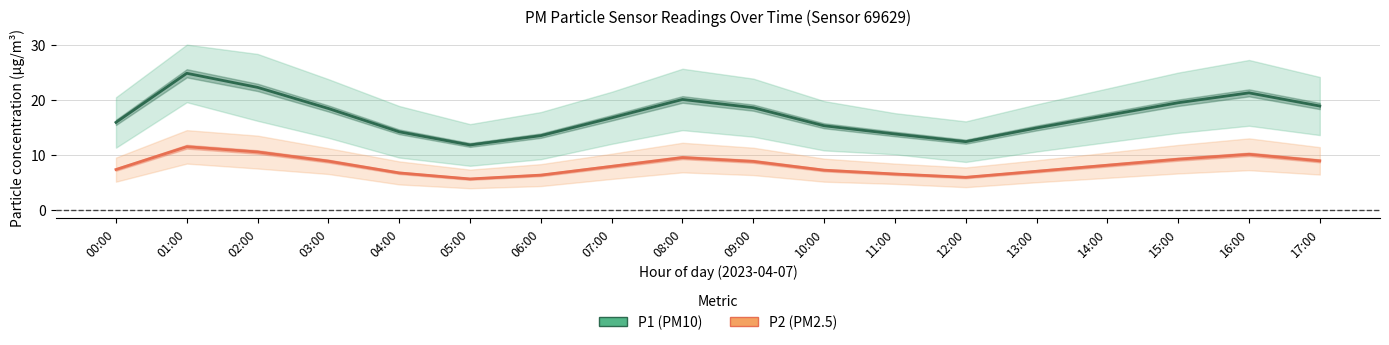

True or false: P2 (PM2.5) and P1 (PM10) intersect in this chart.

False